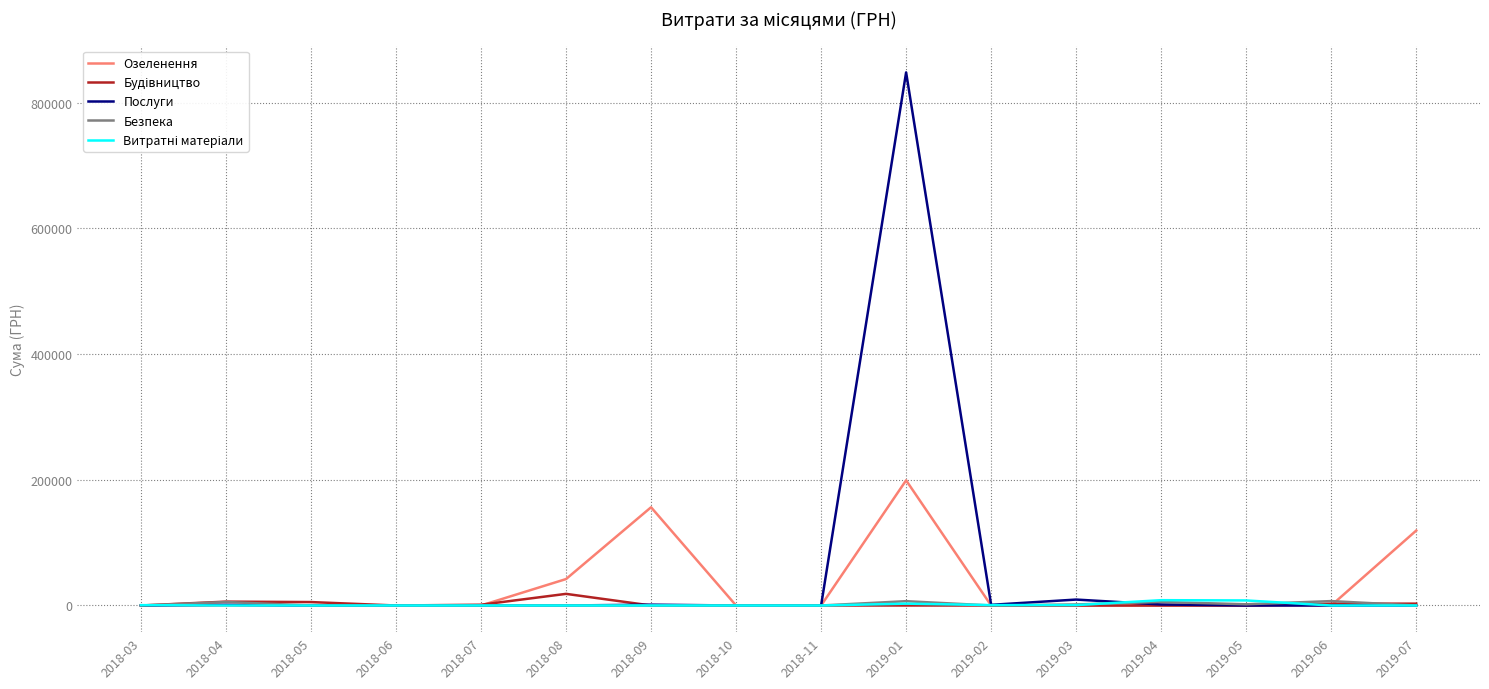

After their last crossing, which series has the higher values: Безпека or Озеленення?

Озеленення